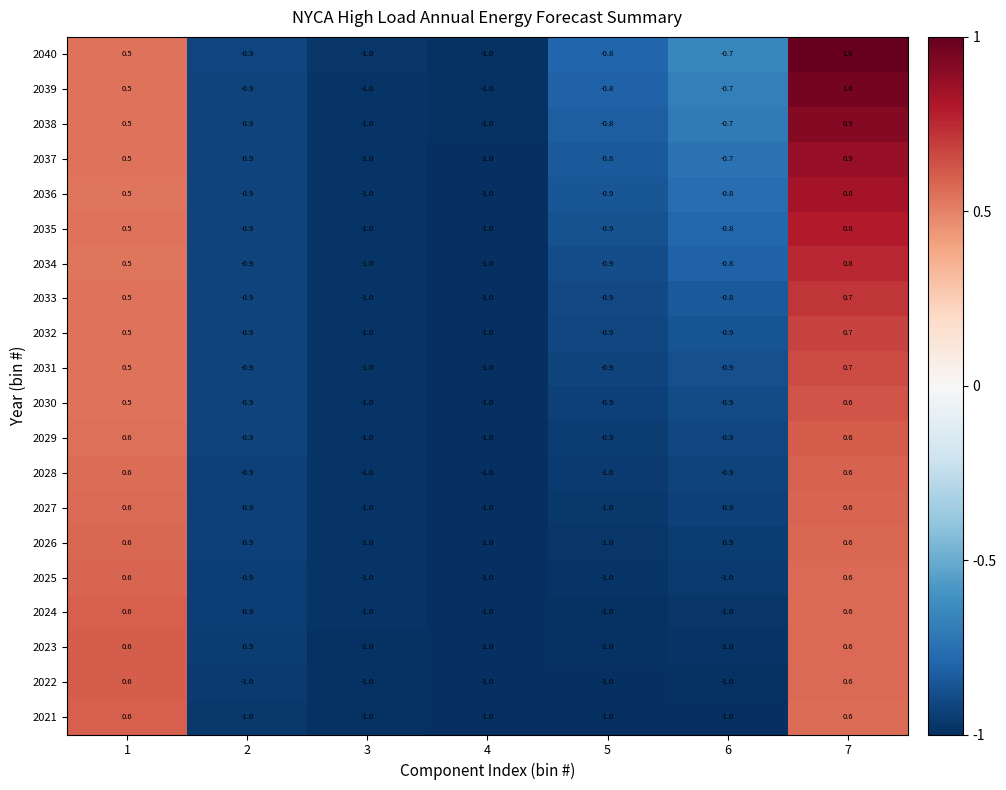

What is the spread (max minus min) of values at 7?

0.4